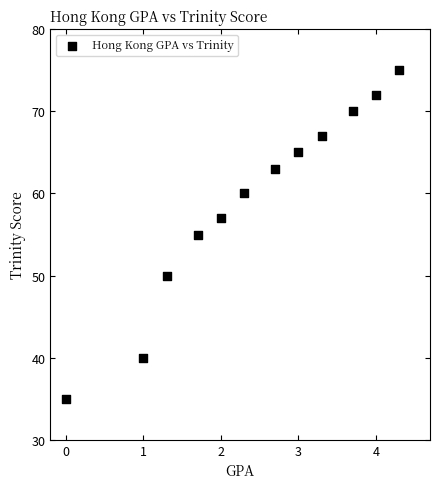

What is the average Y value?

59